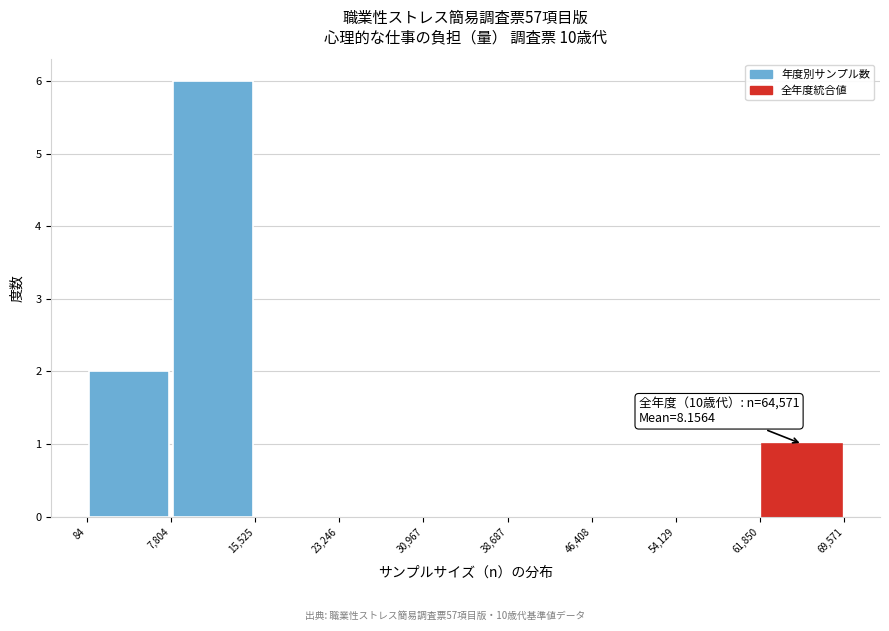

Over which range of the x-axis is the bar tallest?

7,804 to 15,525